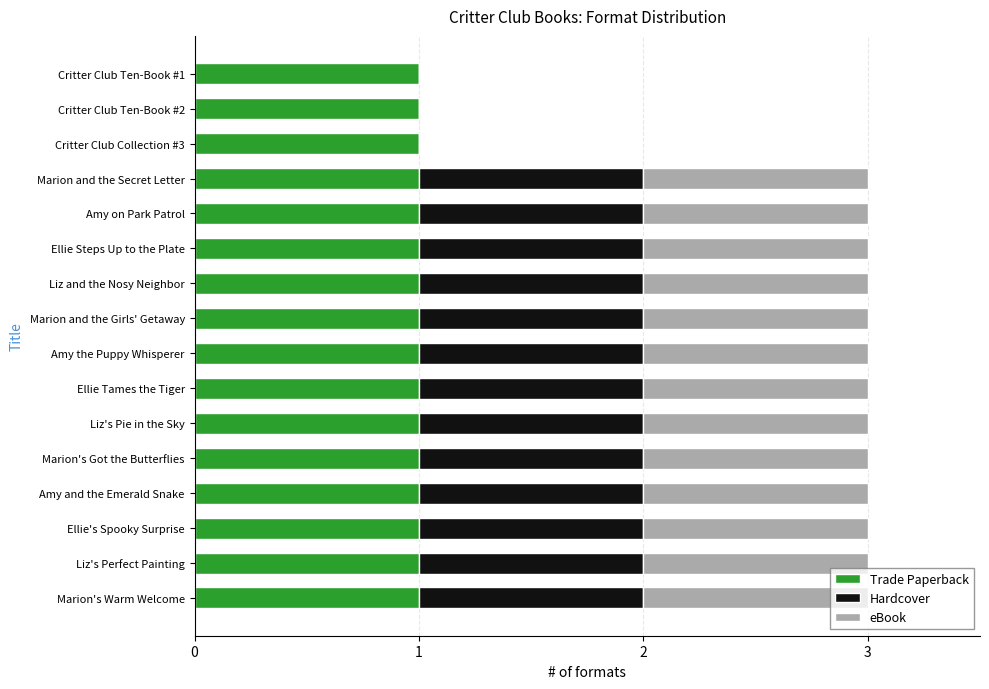

True or false: Trade Paperback has a value of 1 at Marion's Warm Welcome.

True